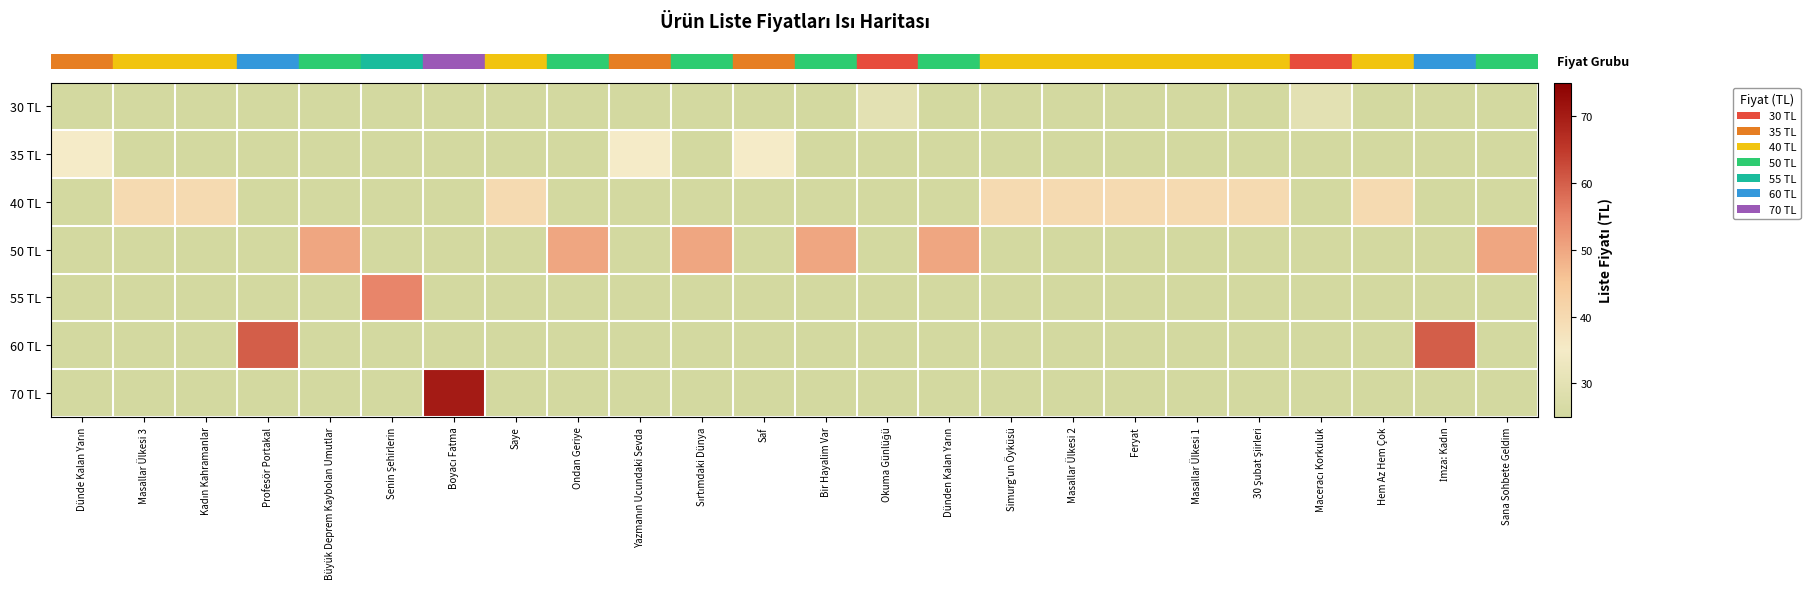

Between Kadın Kahramanlar and Büyük Deprem Kaybolan Umutlar, which is larger?

Kadın Kahramanlar